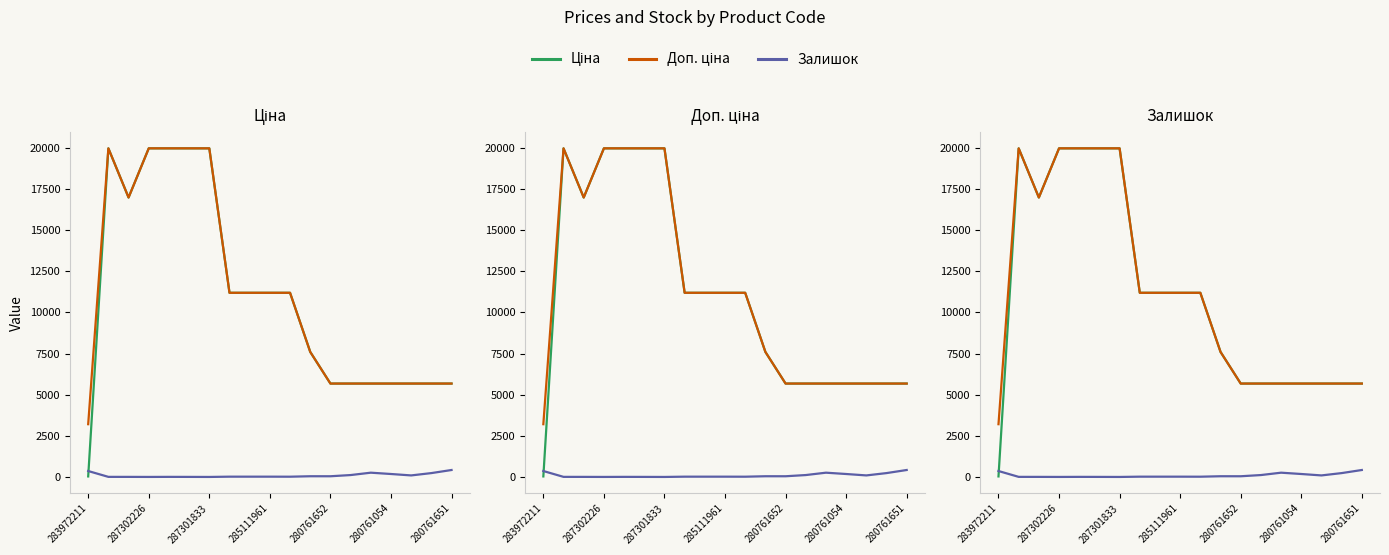

How many interior local peaks does the Залишок series have?

3